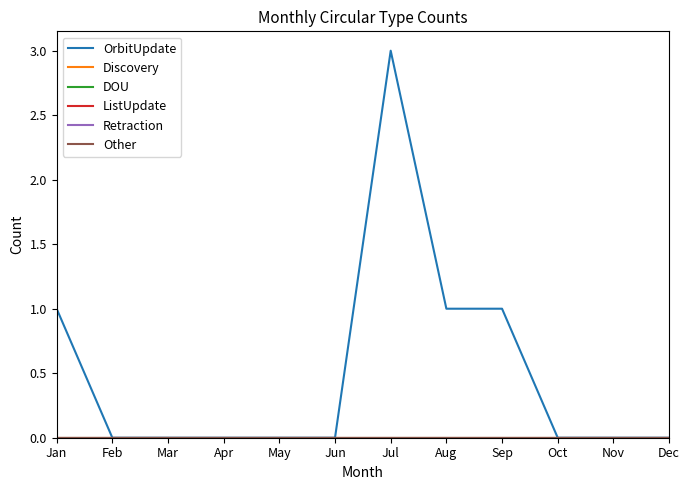

Between May and Sep, which series saw the biggest shift?

OrbitUpdate